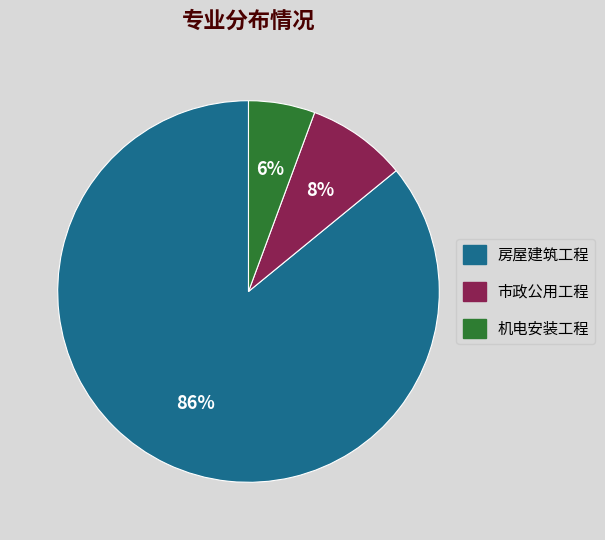

Combined, do 市政公用工程 and 房屋建筑工程 account for over 50%?

Yes